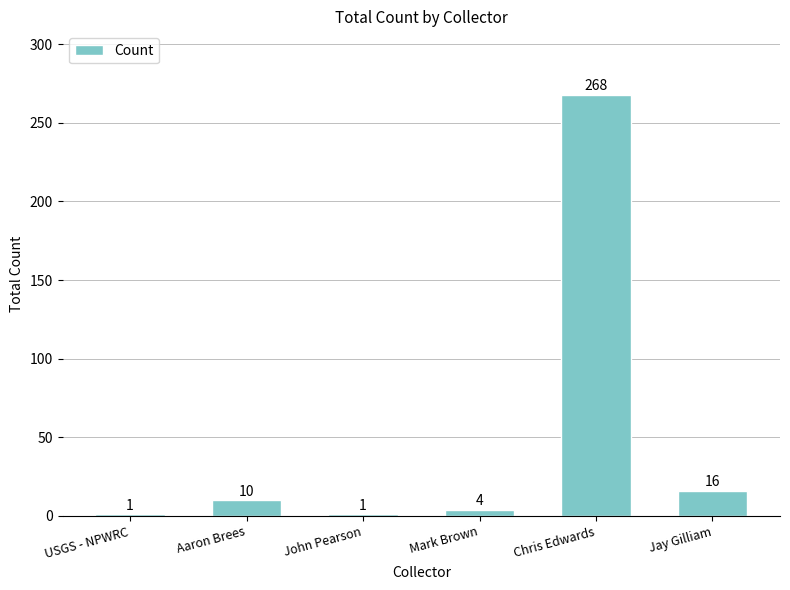

Is it true that the value at Aaron Brees is 10?

True